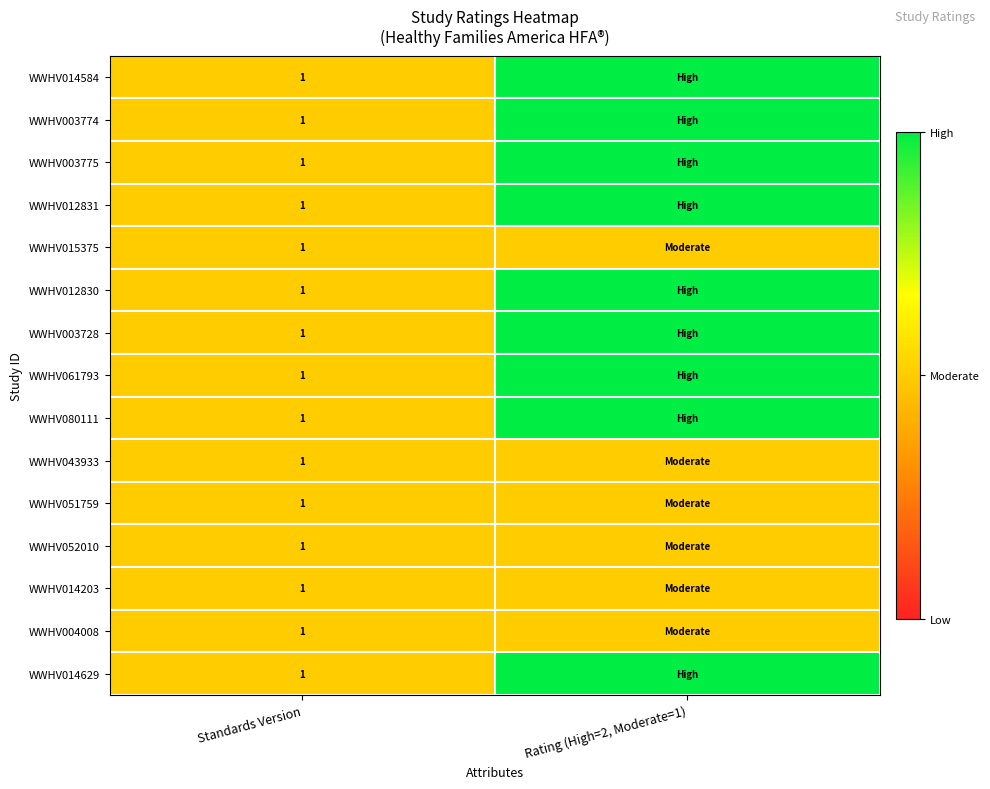

True or false: WWHV043933 has a value of 1 at Standards Version.

True